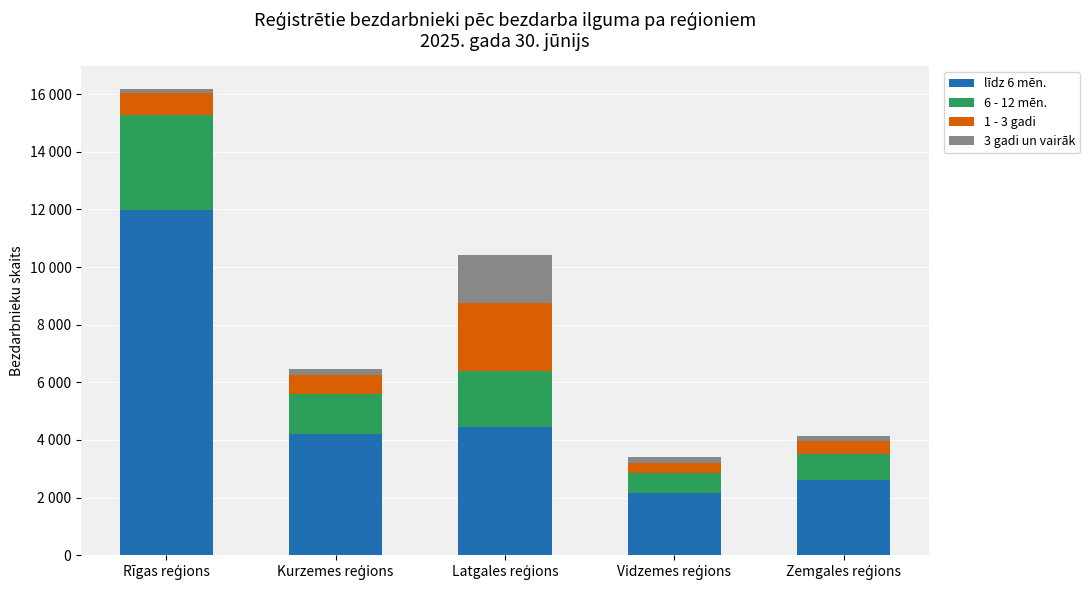

Which series has the largest range (max minus min)?

līdz 6 mēn.